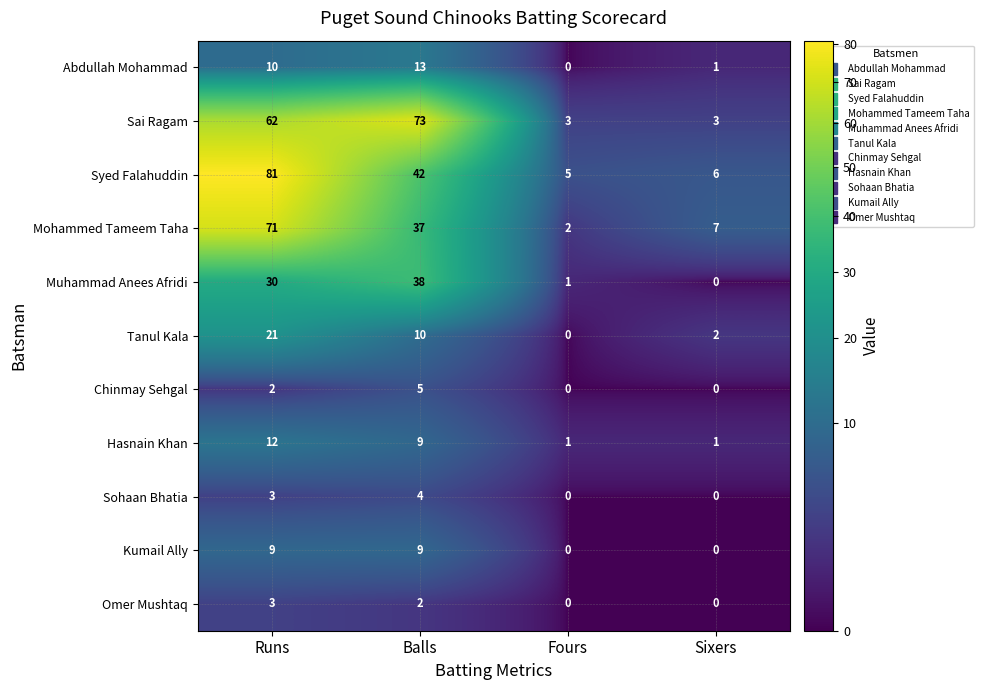

The value of Kumail Ally at Runs is 4. True or false?

False